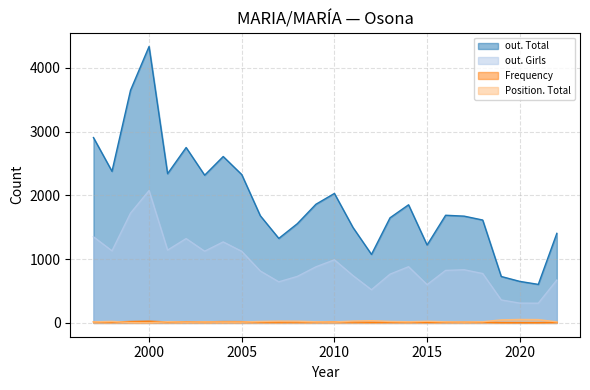

Reading left to right, extract all data points from this chart.

out. Total: 2906	2377	3648	4334	2340	2750	2316	2609	2326	1681	1325	1556	1860	2030	1497	1074	1648	1852	1221	1688	1674	1613	728	651	604	1404
out. Girls: 1350	1130	1721	2075	1142	1322	1124	1270	1122	814	644	729	879	989	742	520	764	881	600	823	833	774	360	310	309	672
Frequency: 17	14	22	27	15	19	17	21	20	14	12	15	17	19	14	9	12	14	9	12	12	11	5	4	4	9
Position. Total: 16	24	6	3	19	13	16	14	14	23	28	27	18	15	29	35	23	18	26	17	14	18	48	54	52	16